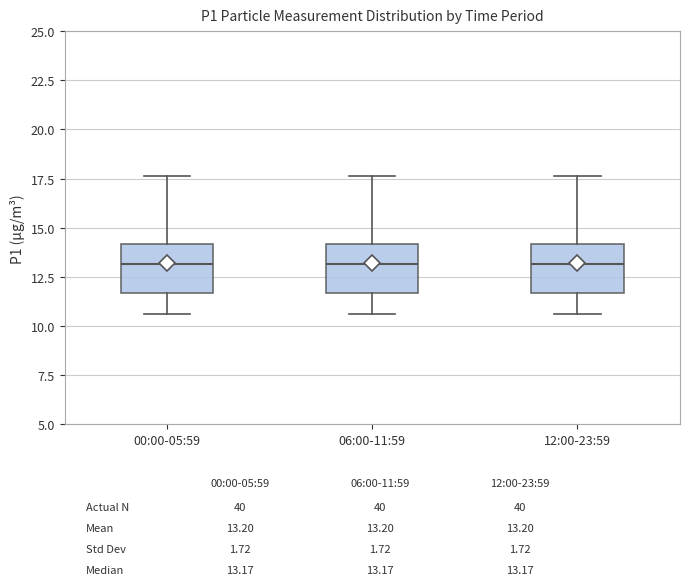

Reading left to right, transcribe this box plot: for each box, give where its median line is, the range the box spans, and where its two whiskers end, as read against the y-axis. The values are not printed on the chart, so give them approximately, as read against the axis.

00:00-05:59: median 13.0, box 11.5 to 14.0, whiskers 10.5 to 17.5
06:00-11:59: median 13.0, box 11.5 to 14.0, whiskers 10.5 to 17.5
12:00-23:59: median 13.0, box 11.5 to 14.0, whiskers 10.5 to 17.5